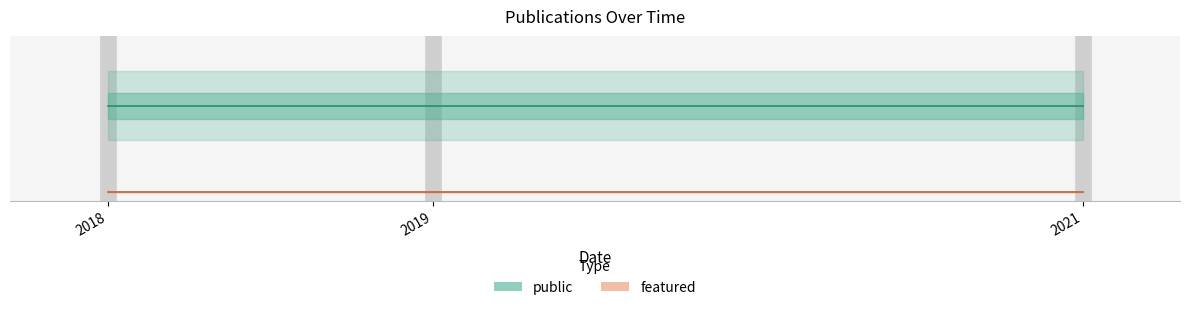

Reading left to right, what are all the values shown in this chart?

public: 1	1	1
featured: 0	0	0